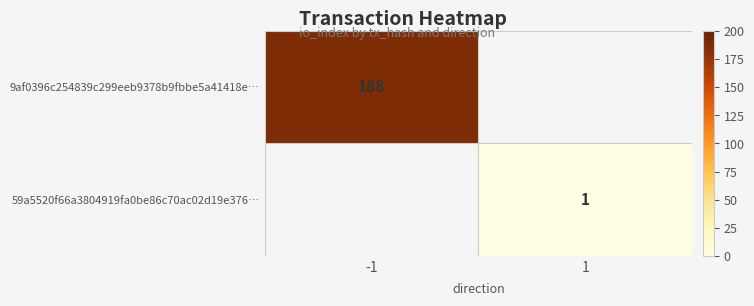

Which label corresponds to the largest value in the chart?

-1